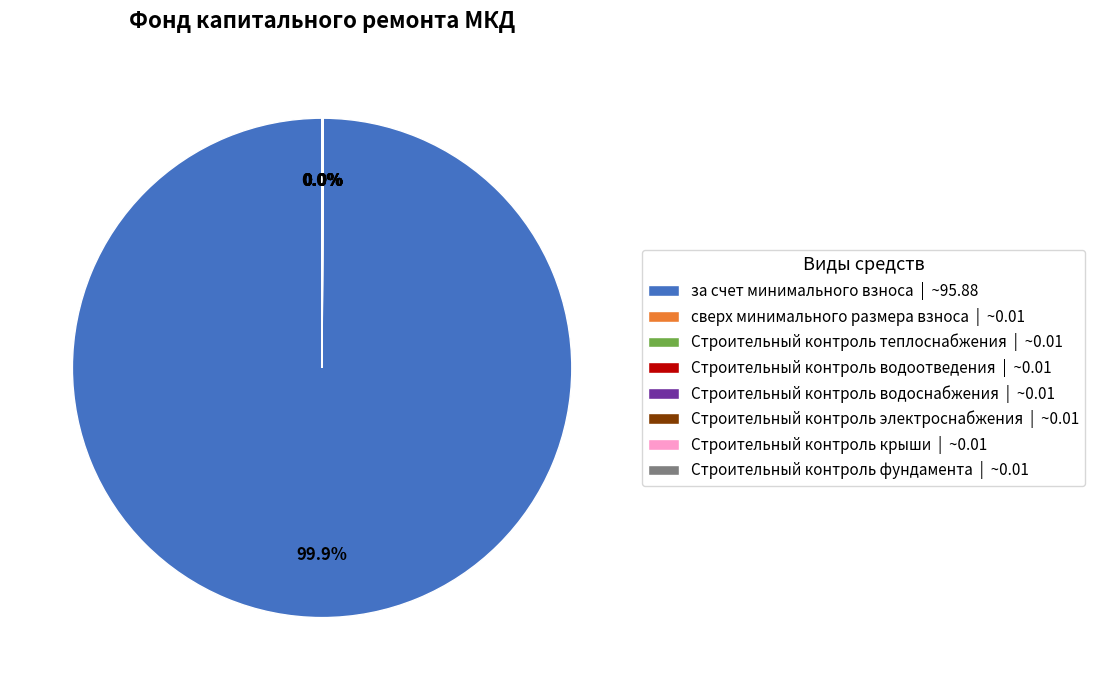

What is the majority slice?

за счет минимального взноса